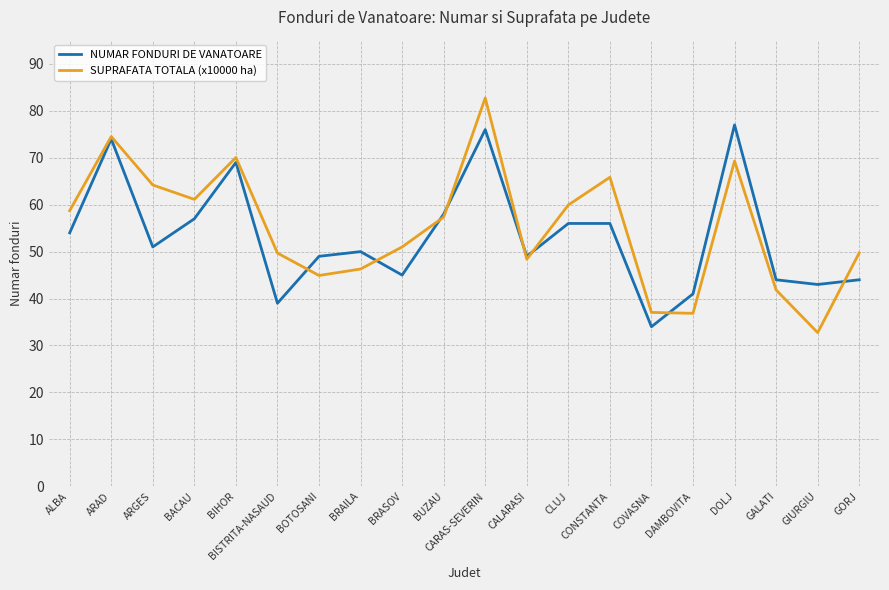

At ARGES, list the series in order from largest to smallest.

SUPRAFATA TOTALA (x10000 ha), NUMAR FONDURI DE VANATOARE